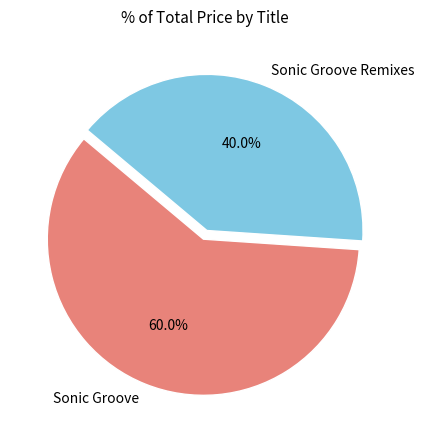

Which has a higher value, Sonic Groove or Sonic Groove Remixes?

Sonic Groove